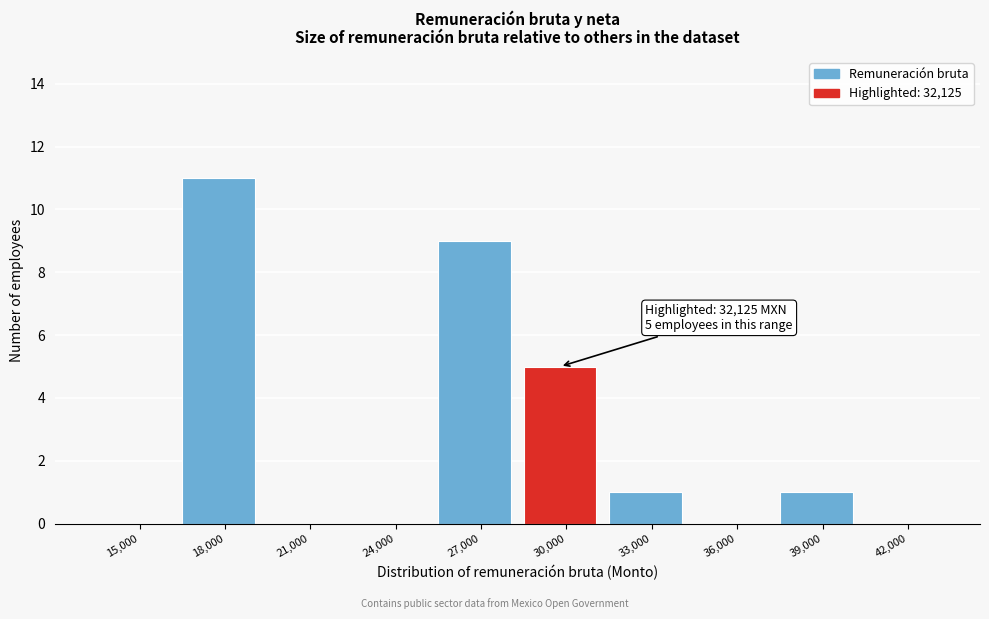

Reading right to left, list all the values displayed in this chart.

42,000=0	39,000=1	36,000=0	33,000=1	30,000=5	27,000=9	24,000=0	21,000=0	18,000=11	15,000=0